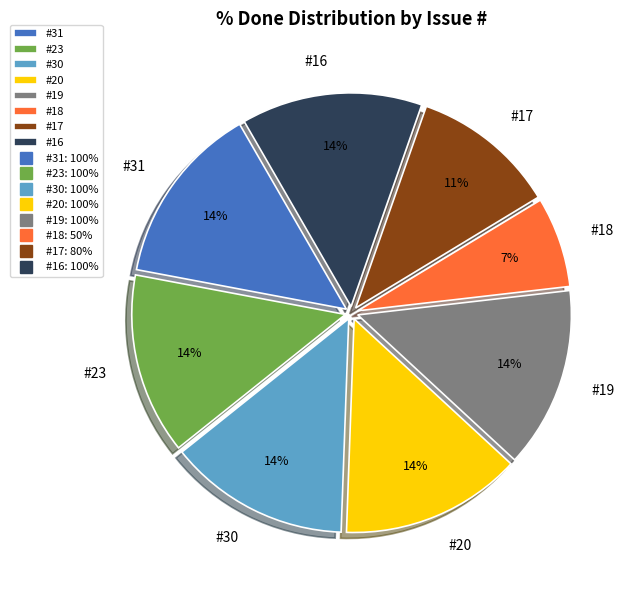

Which slice is the smallest?

#18